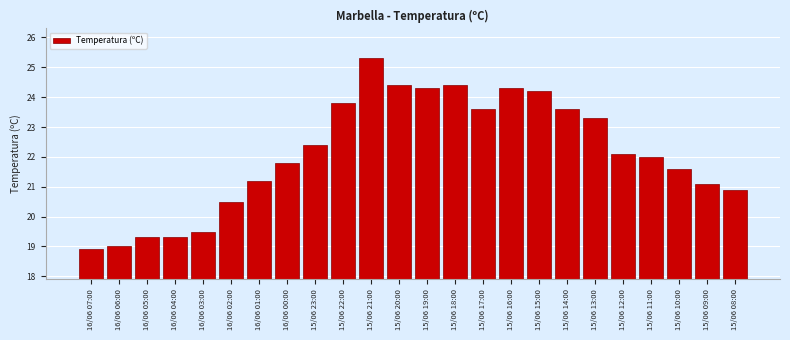

Reading left to right, transcribe all the data shown in this chart.

16/06 07:00=18.9	16/06 06:00=19.0	16/06 05:00=19.3	16/06 04:00=19.3	16/06 03:00=19.5	16/06 02:00=20.5	16/06 01:00=21.2	16/06 00:00=21.8	15/06 23:00=22.4	15/06 22:00=23.8	15/06 21:00=25.3	15/06 20:00=24.4	15/06 19:00=24.3	15/06 18:00=24.4	15/06 17:00=23.6	15/06 16:00=24.3	15/06 15:00=24.2	15/06 14:00=23.6	15/06 13:00=23.3	15/06 12:00=22.1	15/06 11:00=22.0	15/06 10:00=21.6	15/06 09:00=21.1	15/06 08:00=20.9